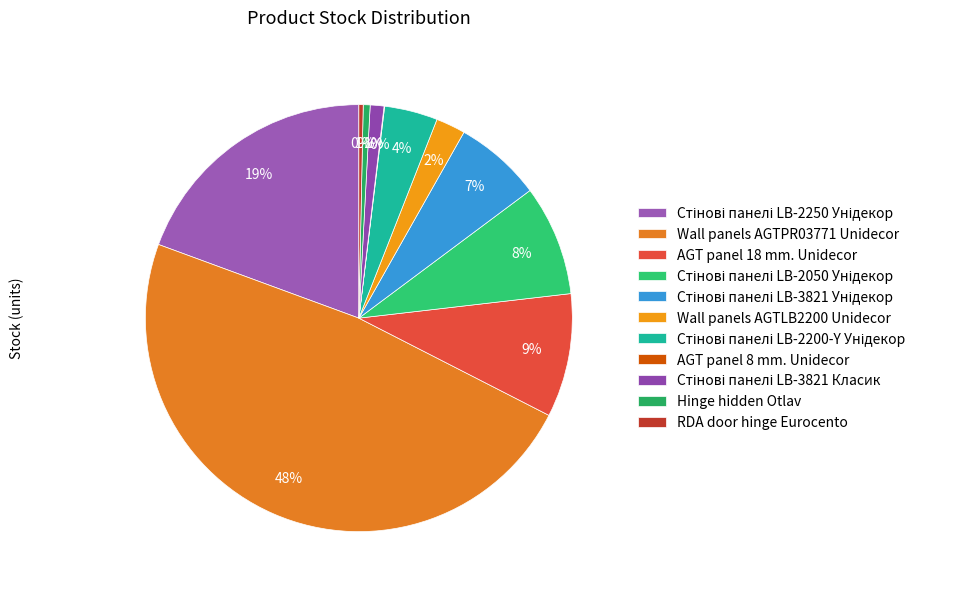

Does Стінові панелі LB-3821 Унідекор represent more than half of the total?

No